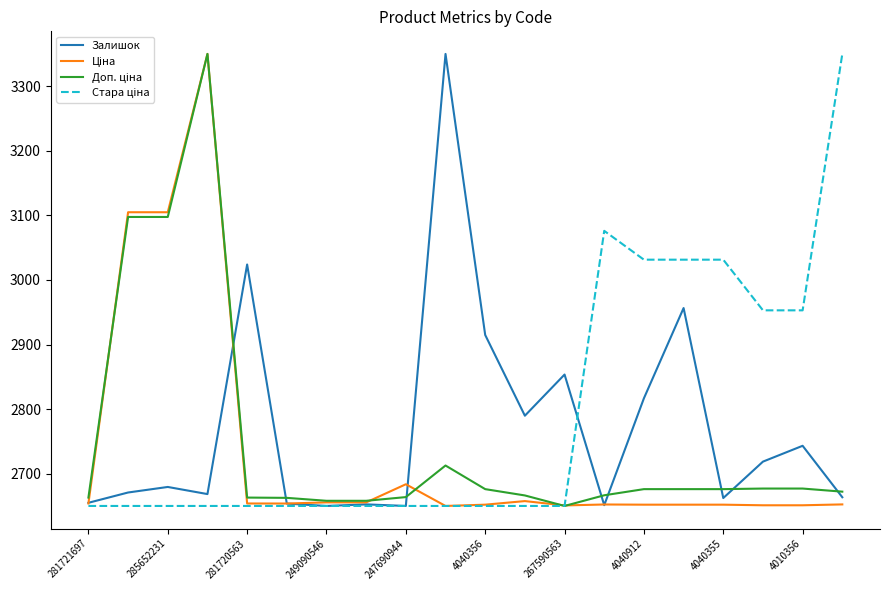

What is the maximum value shown in the chart?

3350.0